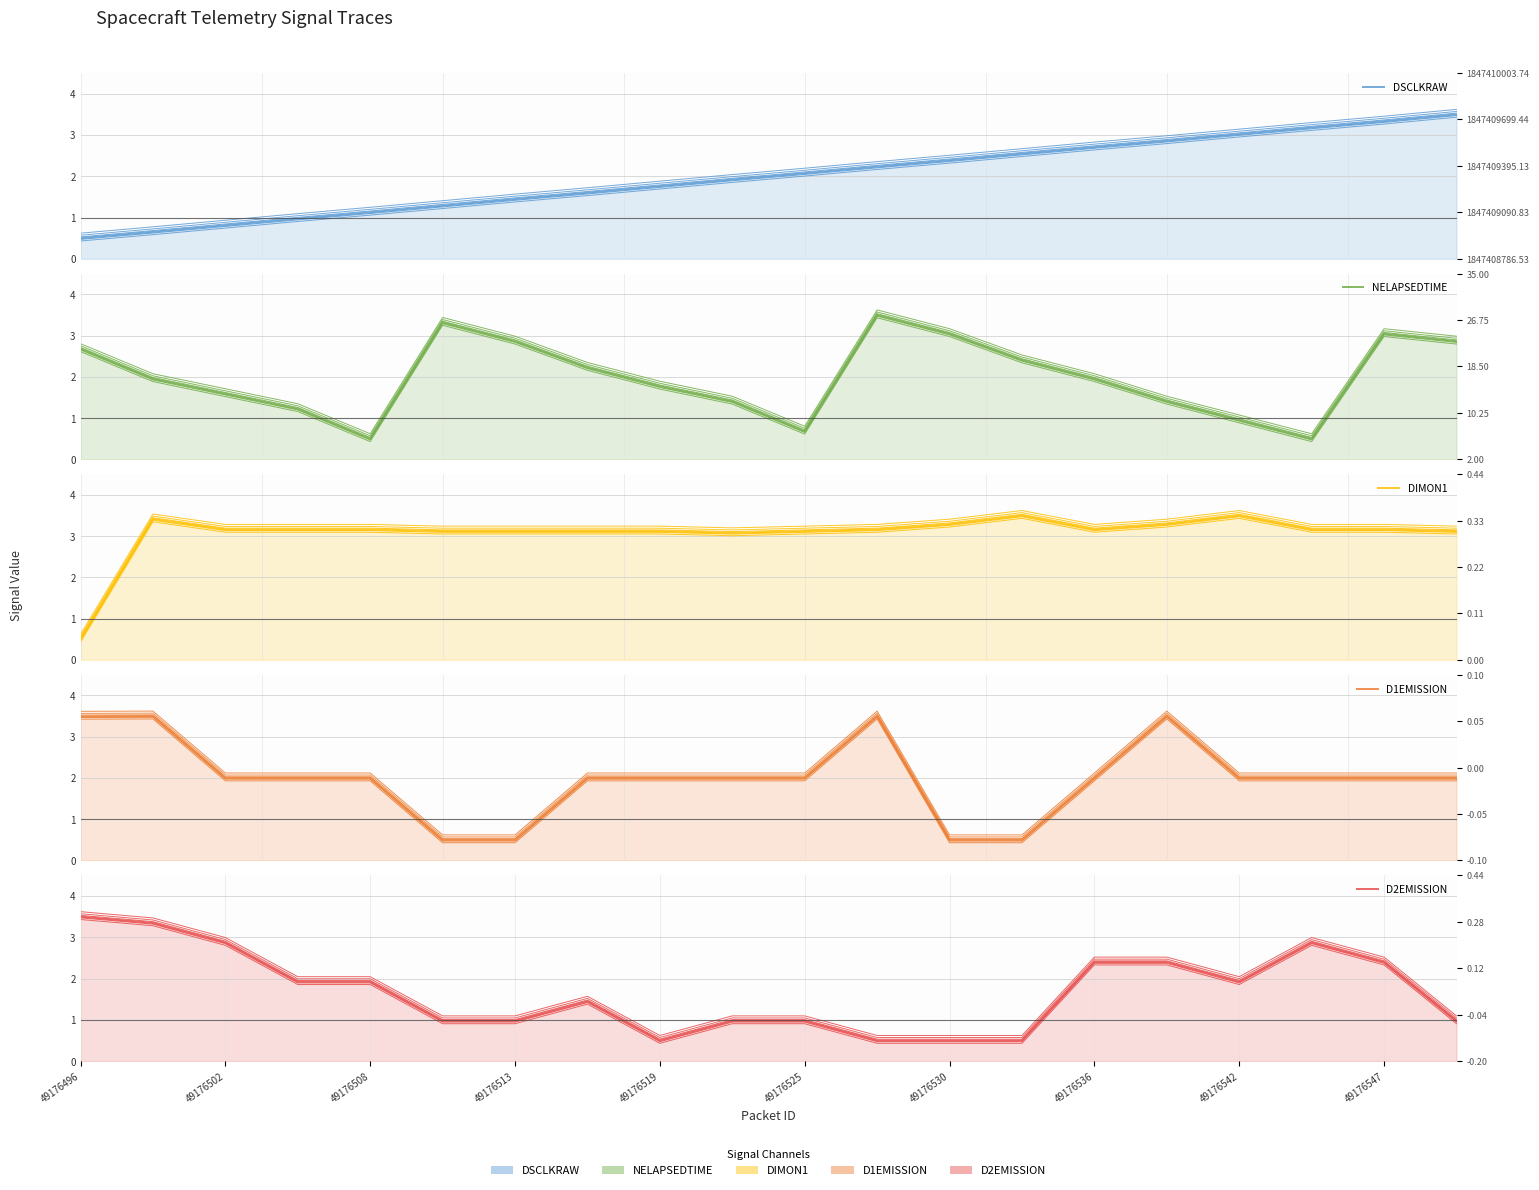

After their last crossing, which series has the higher values: NELAPSEDTIME or D1EMISSION?

NELAPSEDTIME